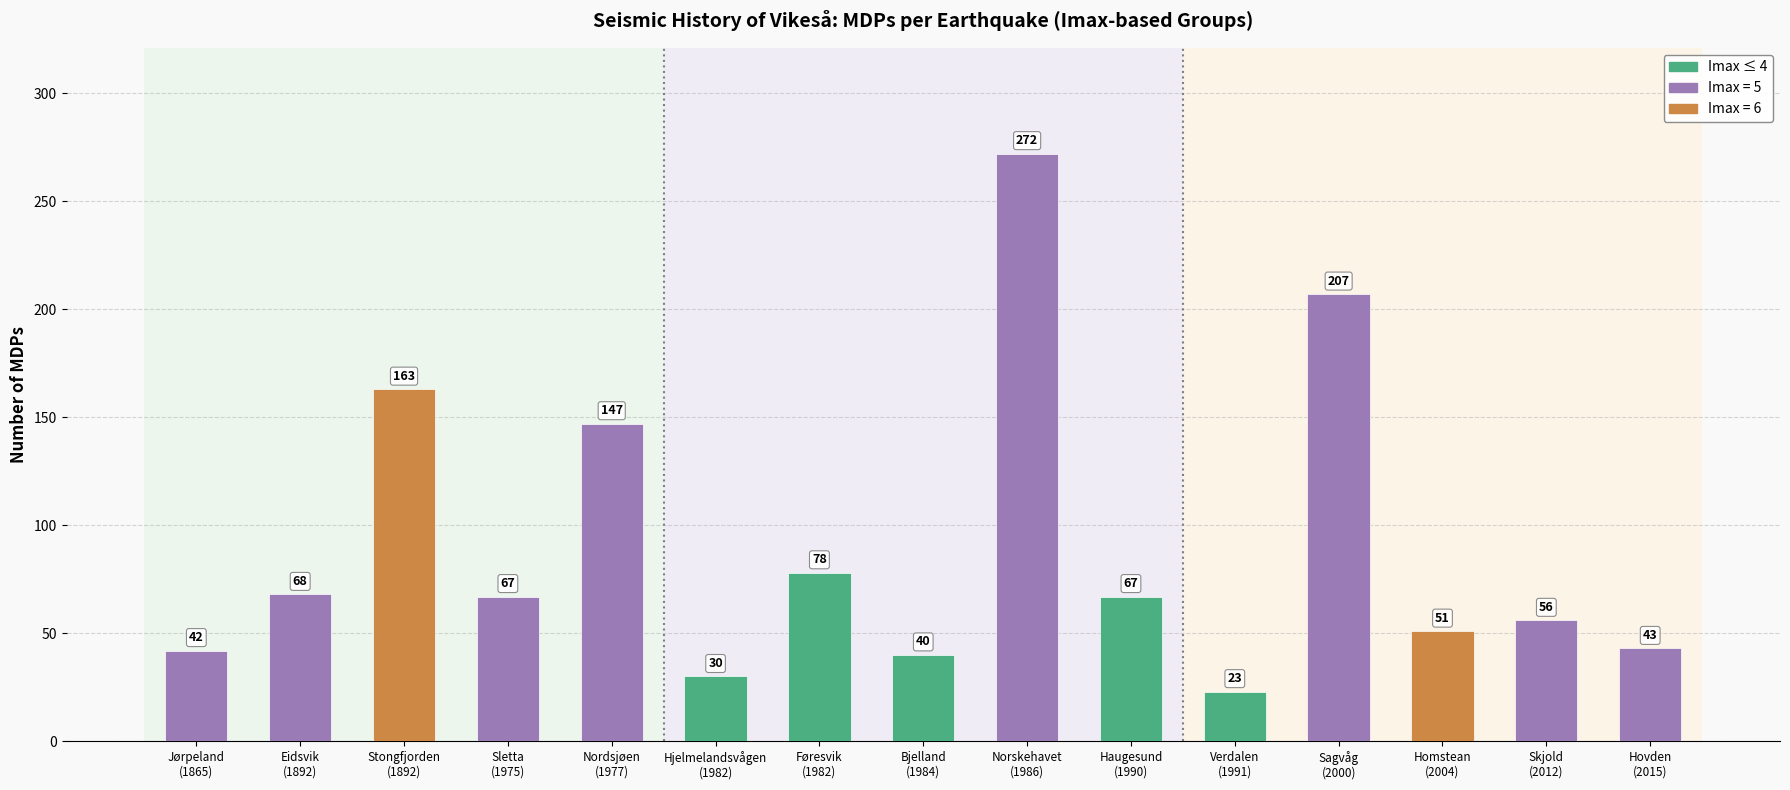

The value at Føresvik
(1982) is 35. True or false?

False